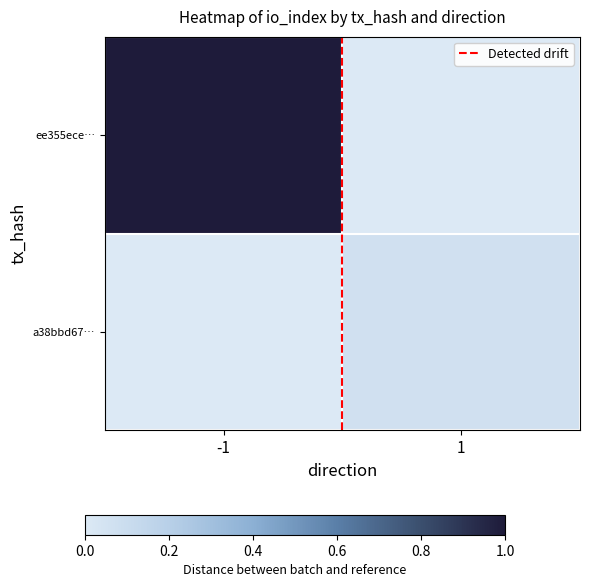

What is the sum of all a38bbd67… values?

0.1